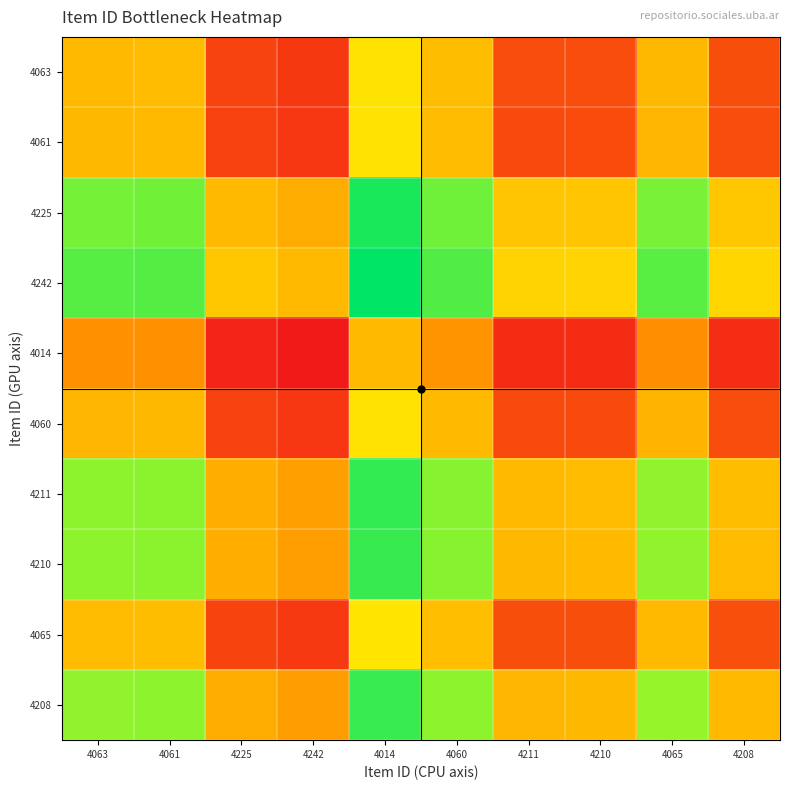

What is the spread (max minus min) of values at 4060?

0.5